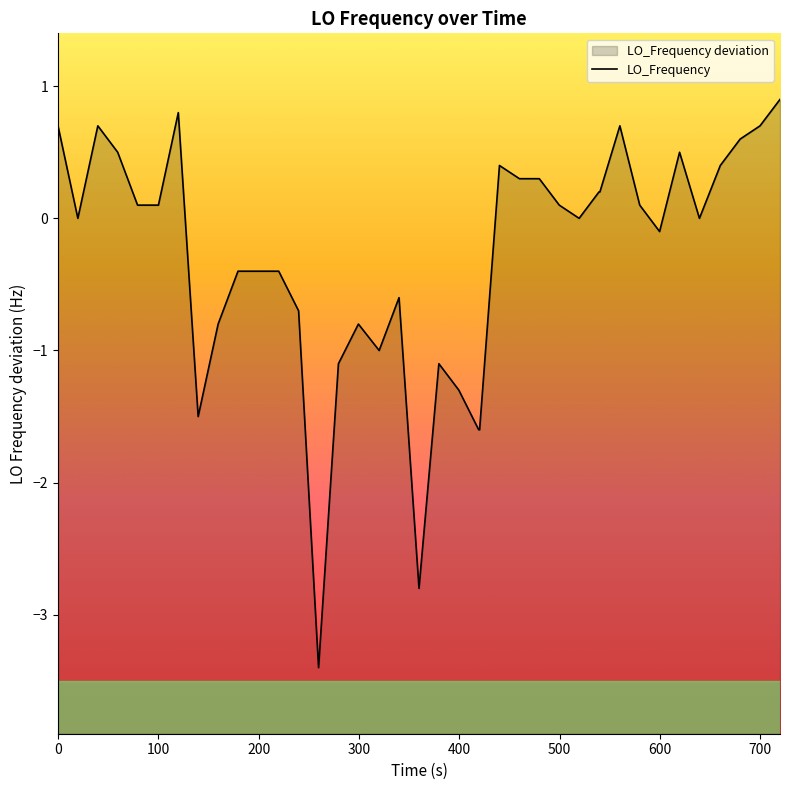

The chart shows a value of 0.2 at 34. True or false?

False